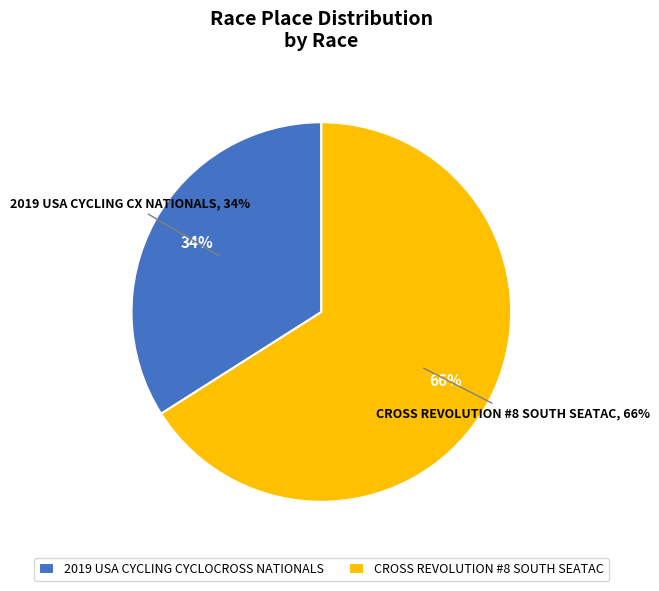

Rank the categories by value from highest to lowest.

Cross Revolution #8 South SeaTac, 2019 USA Cycling Cyclocross Nationals